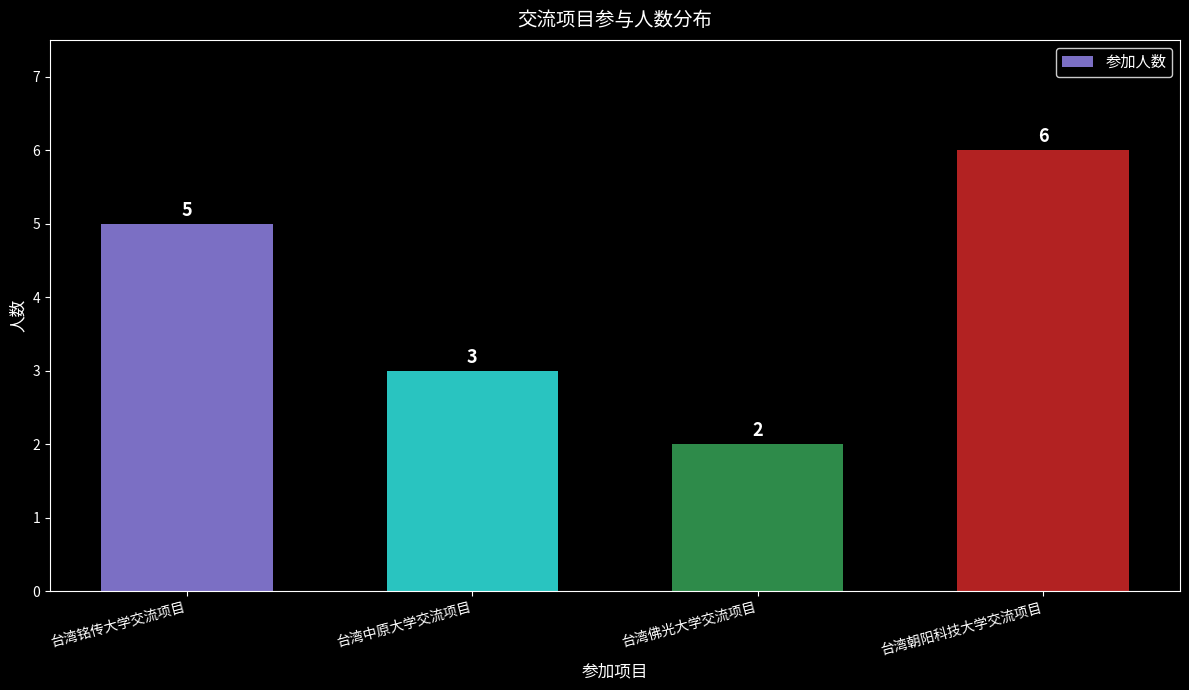

The chart shows a value of 6 at 台湾朝阳科技大学交流项目. True or false?

True